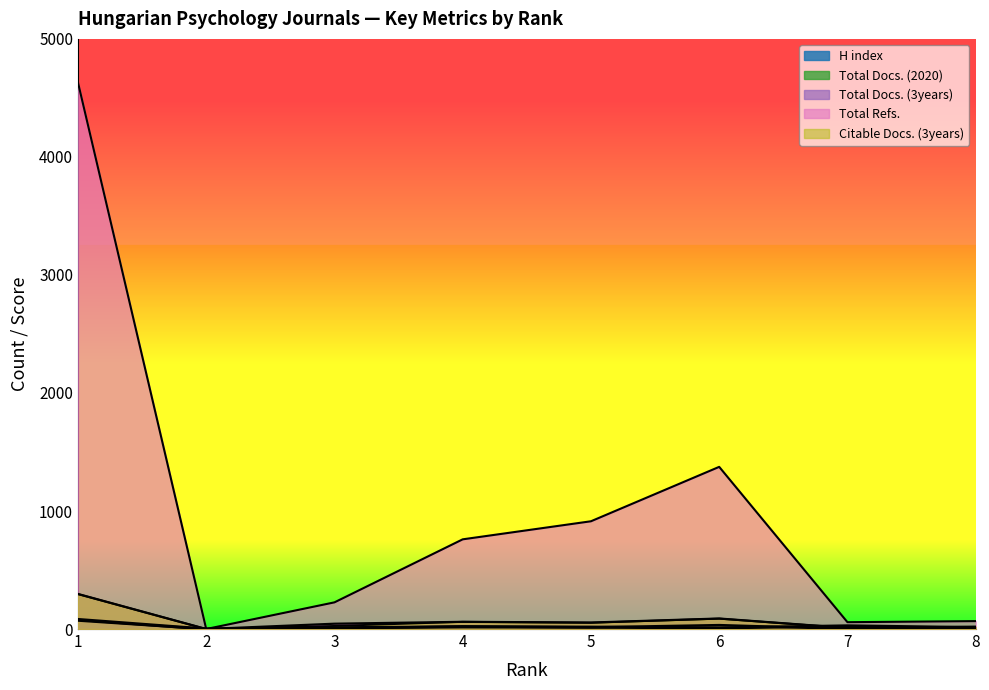

How many interior local valleys does the Total Docs. (2020) series have?

3